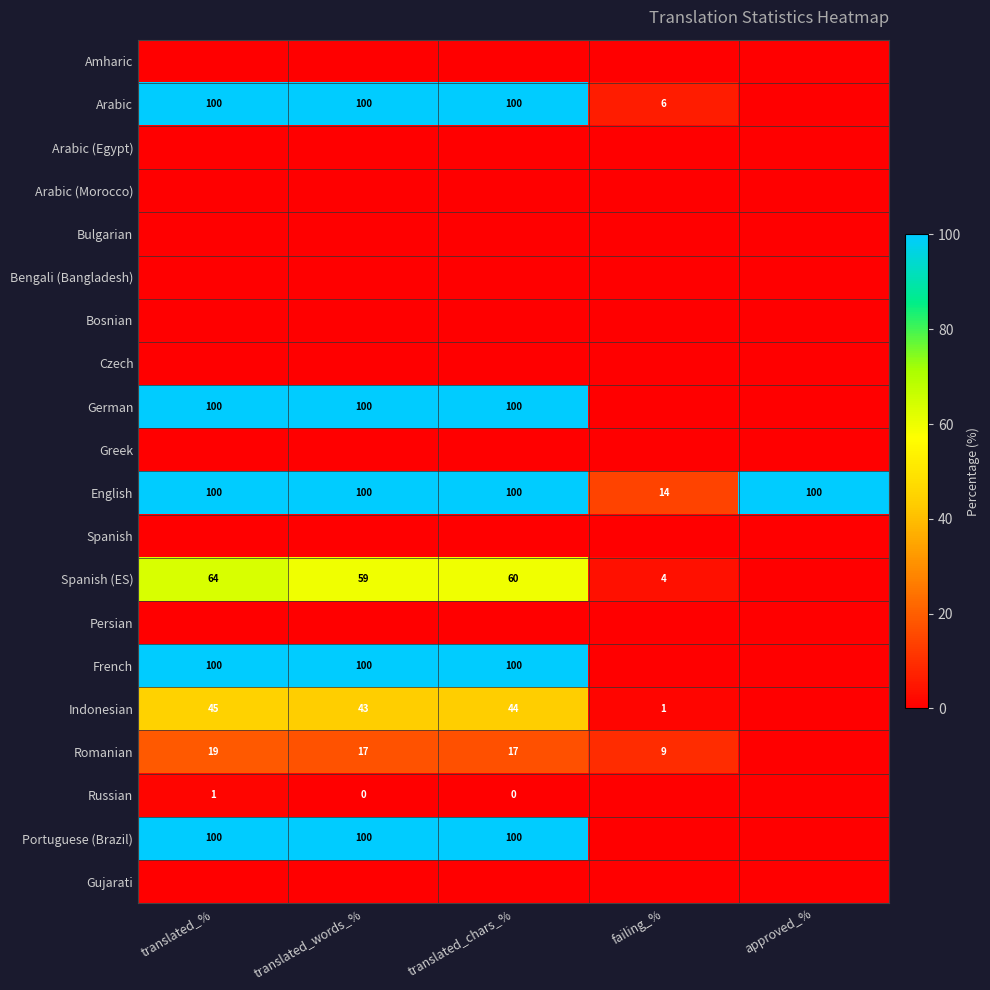

The value of Portuguese (Brazil) at translated_words_% is 163. True or false?

False